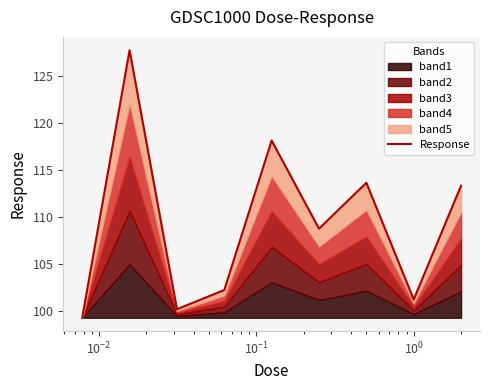

What is the minimum value shown in the chart?

99.2